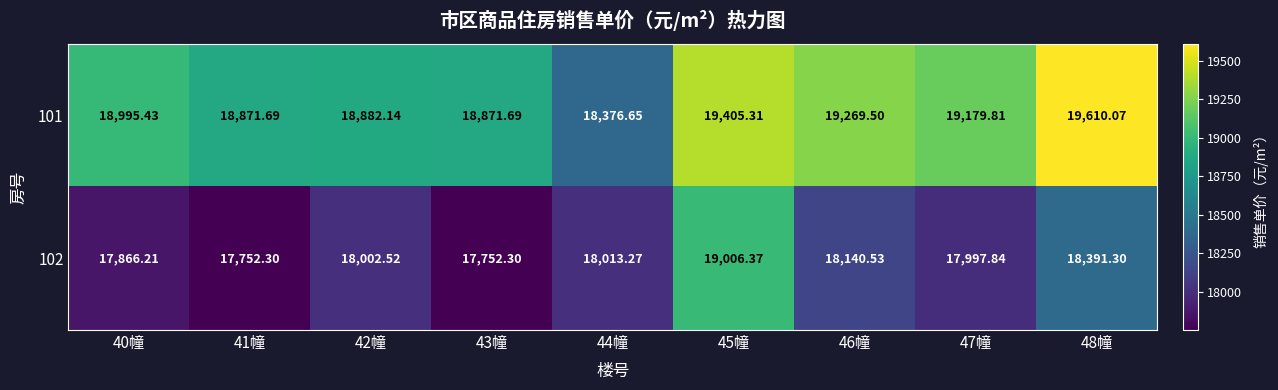

At which category does the chart reach its peak across all series?

48幢